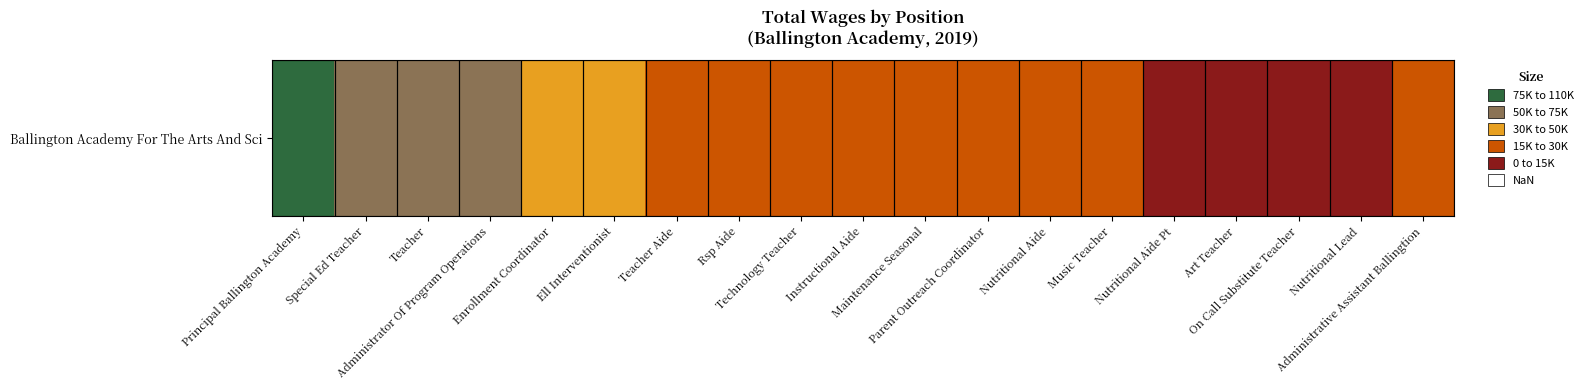

Rank the categories by value from highest to lowest.

Principal Ballington Academy, Special Ed Teacher, Teacher, Administrator Of Program Operations, Enrollment Coordinator, Ell Interventionist, Administrative Assistant Ballingtion, Teacher Aide, Rsp Aide, Technology Teacher, Instructional Aide, Maintenance Seasonal, Parent Outreach Coordinator, Nutritional Aide, Music Teacher, Nutritional Aide Pt, Art Teacher, On Call Substitute Teacher, Nutritional Lead